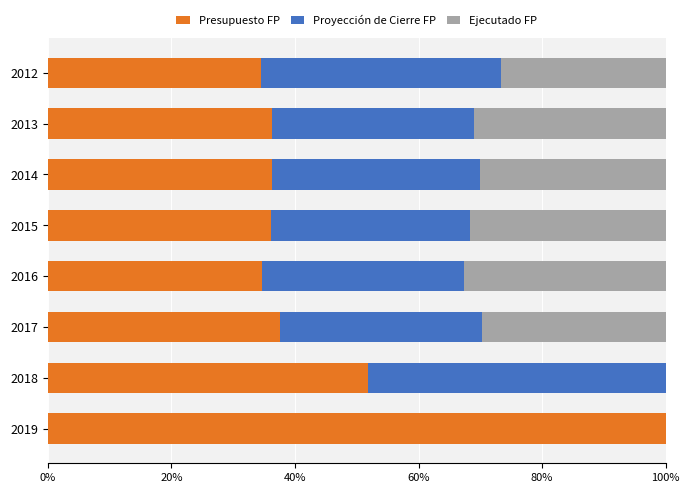

What is the total value across all series at 2018?

100.0